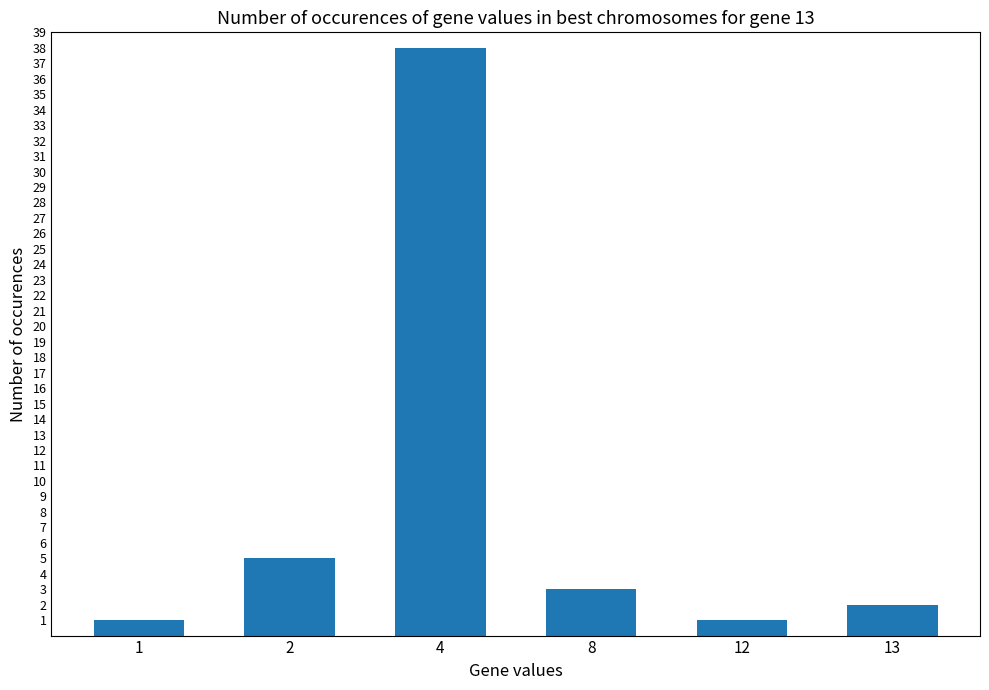

What is the average value?

8